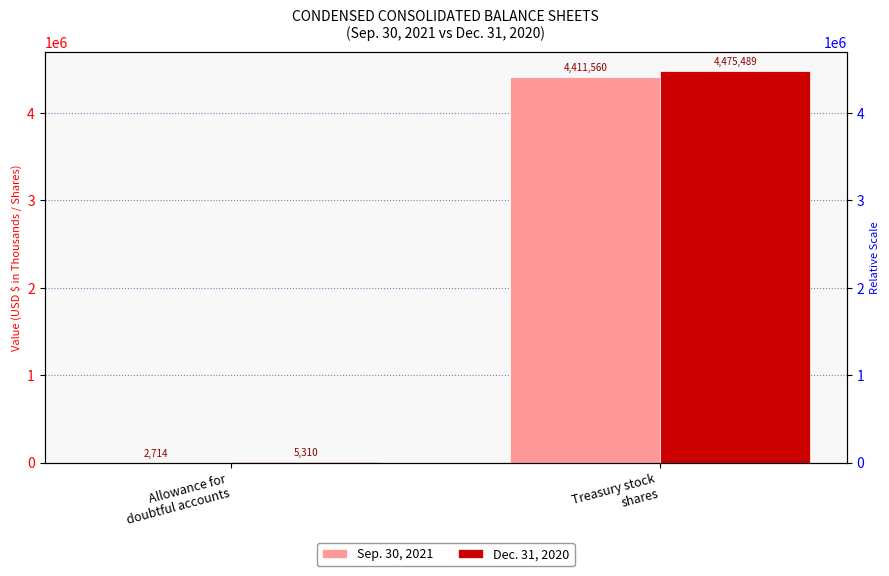

Are the bars grouped side by side (vs. stacked)?

Yes